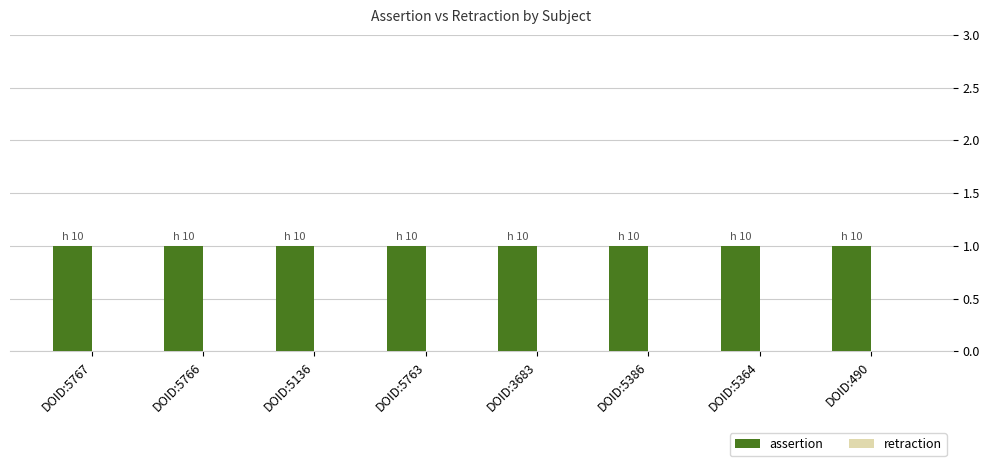

The value of retraction at DOID:5386 is 0. True or false?

True